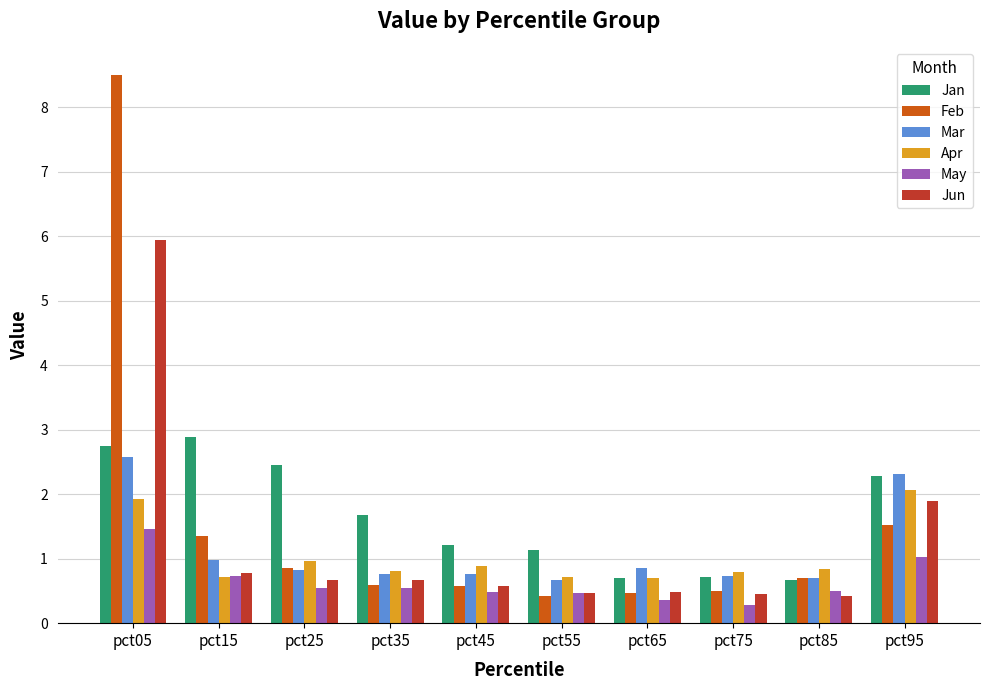

Read the Mar value at pct75.

0.7